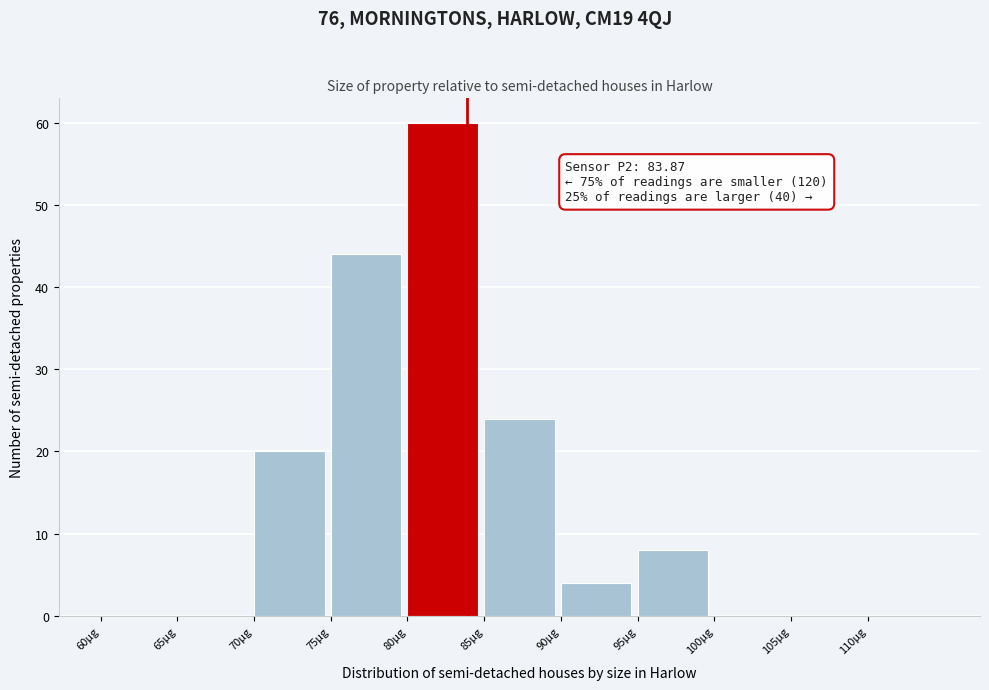

Over which range of the x-axis is the bar tallest?

80 to 85